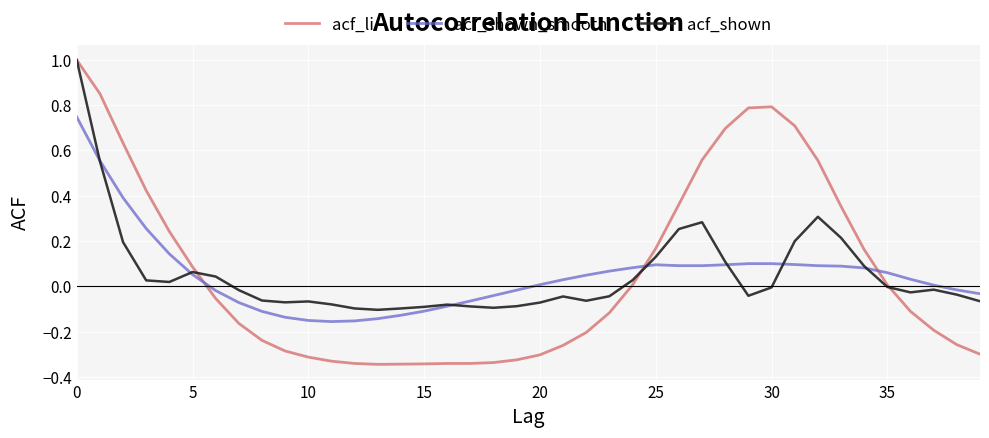

Which series has the widest spread of values?

acf_li